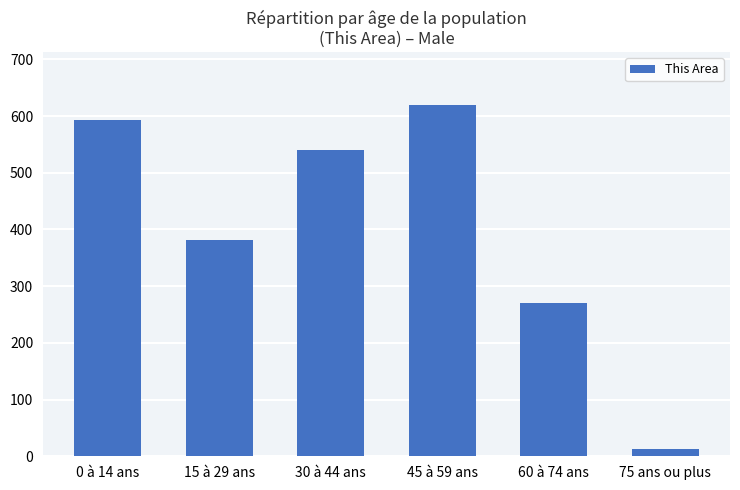

What is the label of the 6th bar from the right?

0 à 14 ans